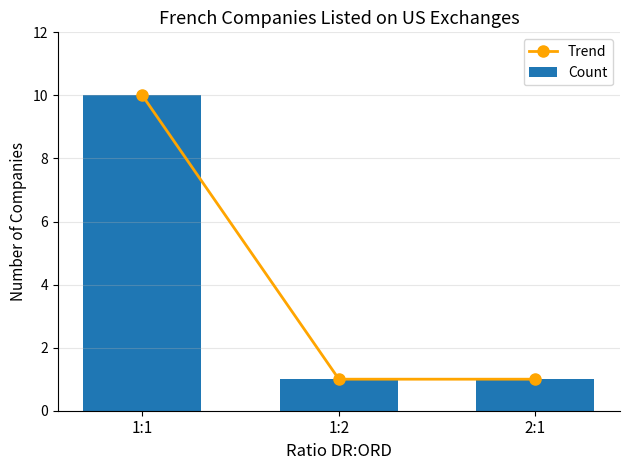

The value of Trend at 2:1 is 1. True or false?

True